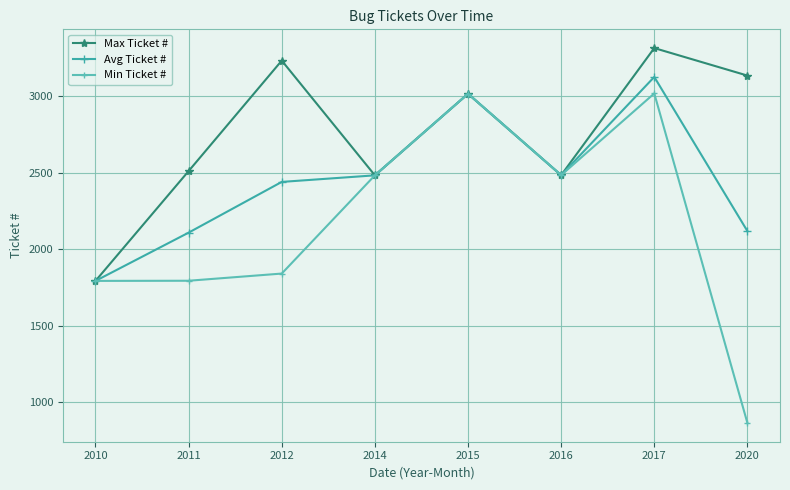

What is the sum of all Max Ticket # values?

21973